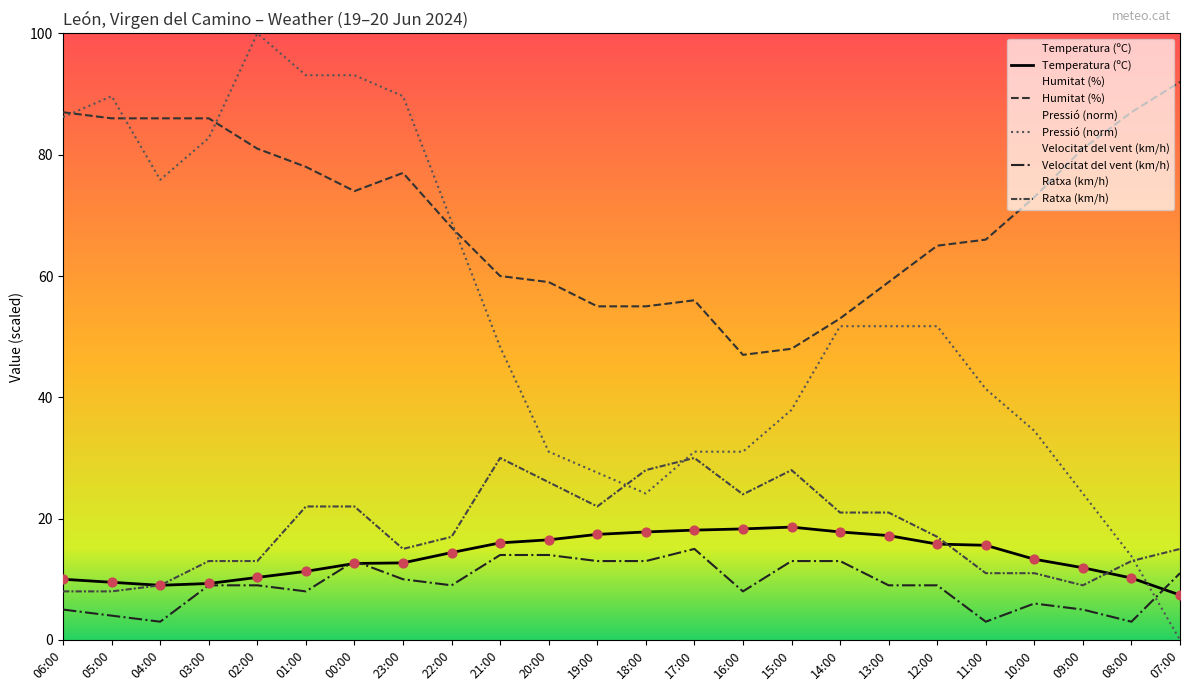

Which series reaches the minimum Y coordinate?

Pressió (hPa)